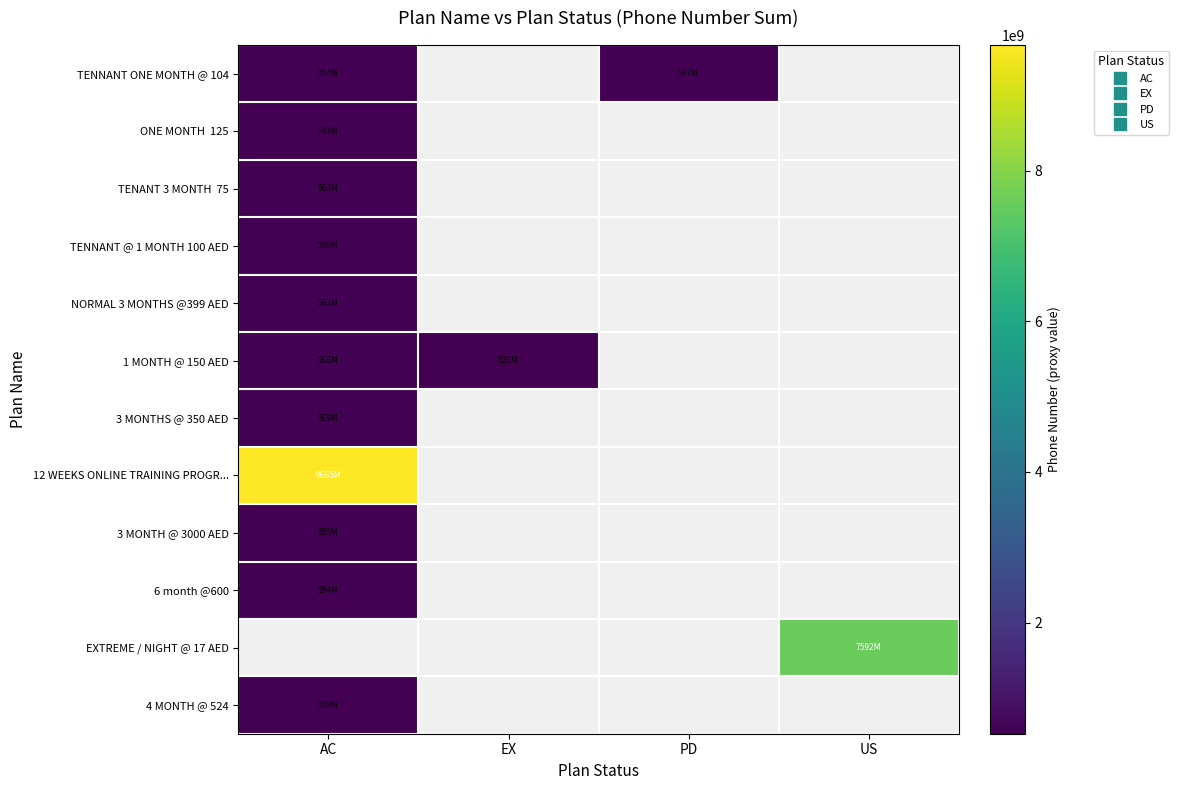

Where is 4 MONTH @ 524 nearest to the value 559181720?

AC